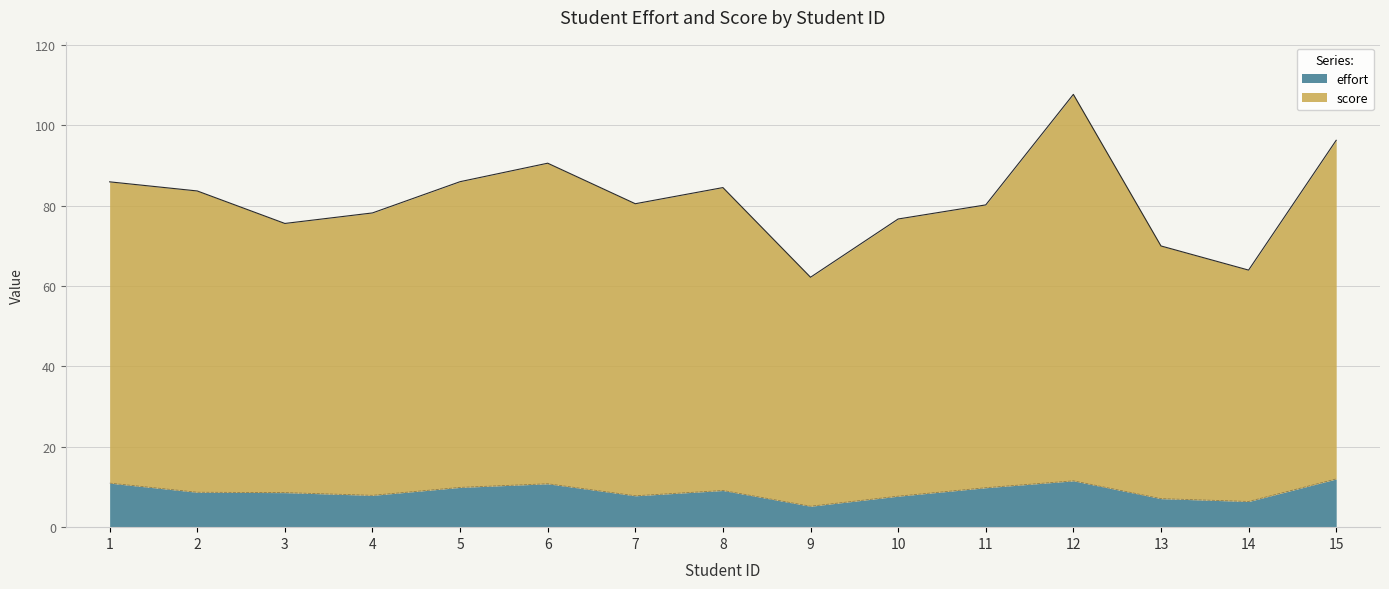

True or false: score has a value of 57.4 at 12.

False